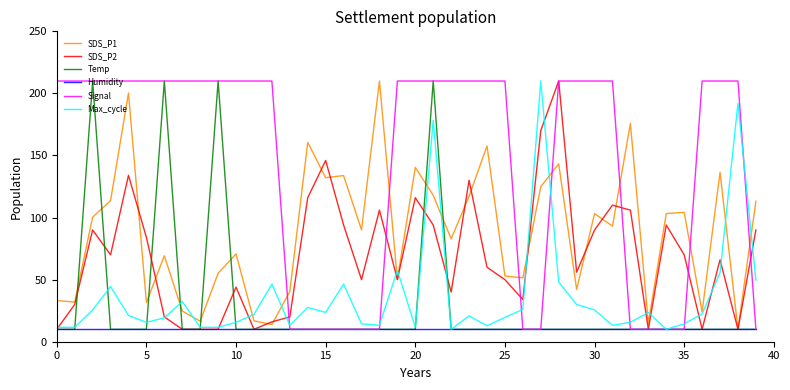

What is the smallest value displayed?

10.0